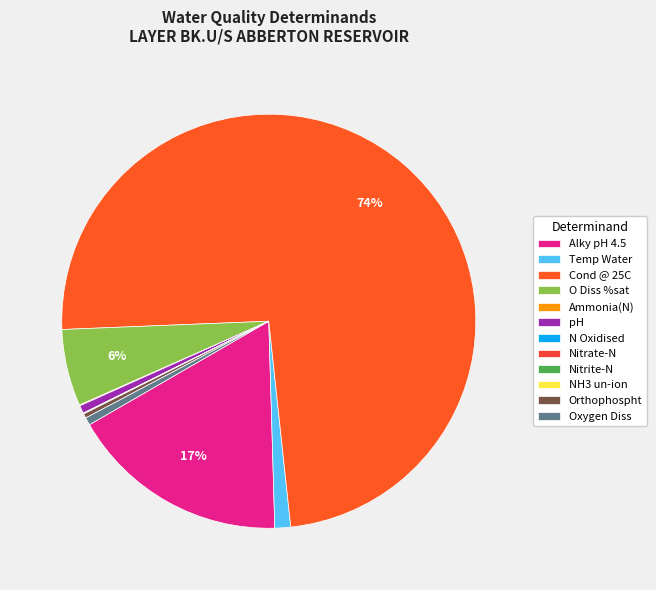

To the nearest percent, what percentage of the pie is Cond @ 25C?

74%